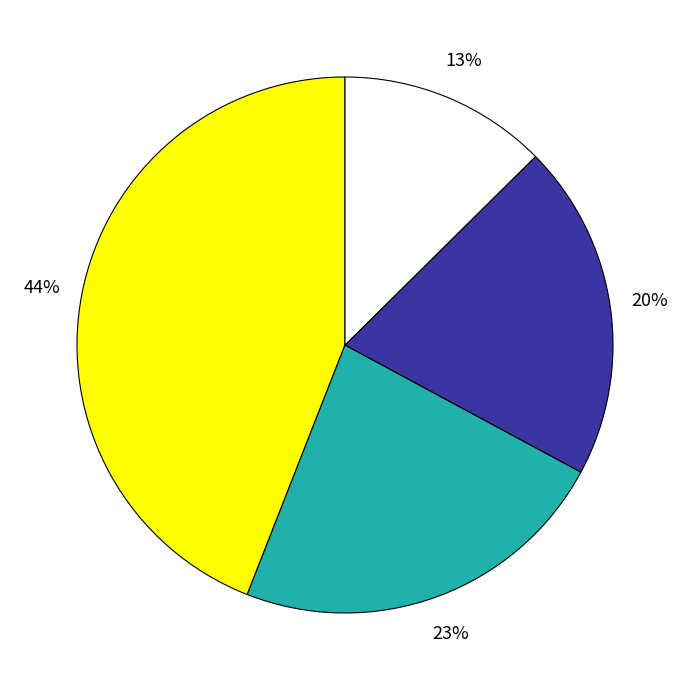

Is there a majority slice in this chart?

No